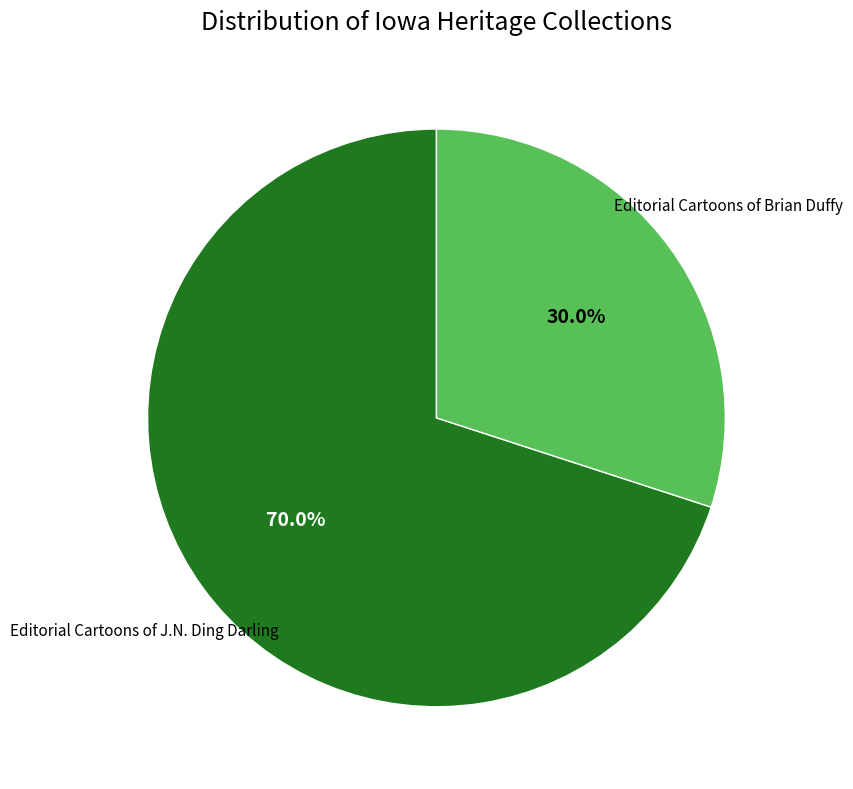

Is there any slice that represents more than half of the pie?

Yes